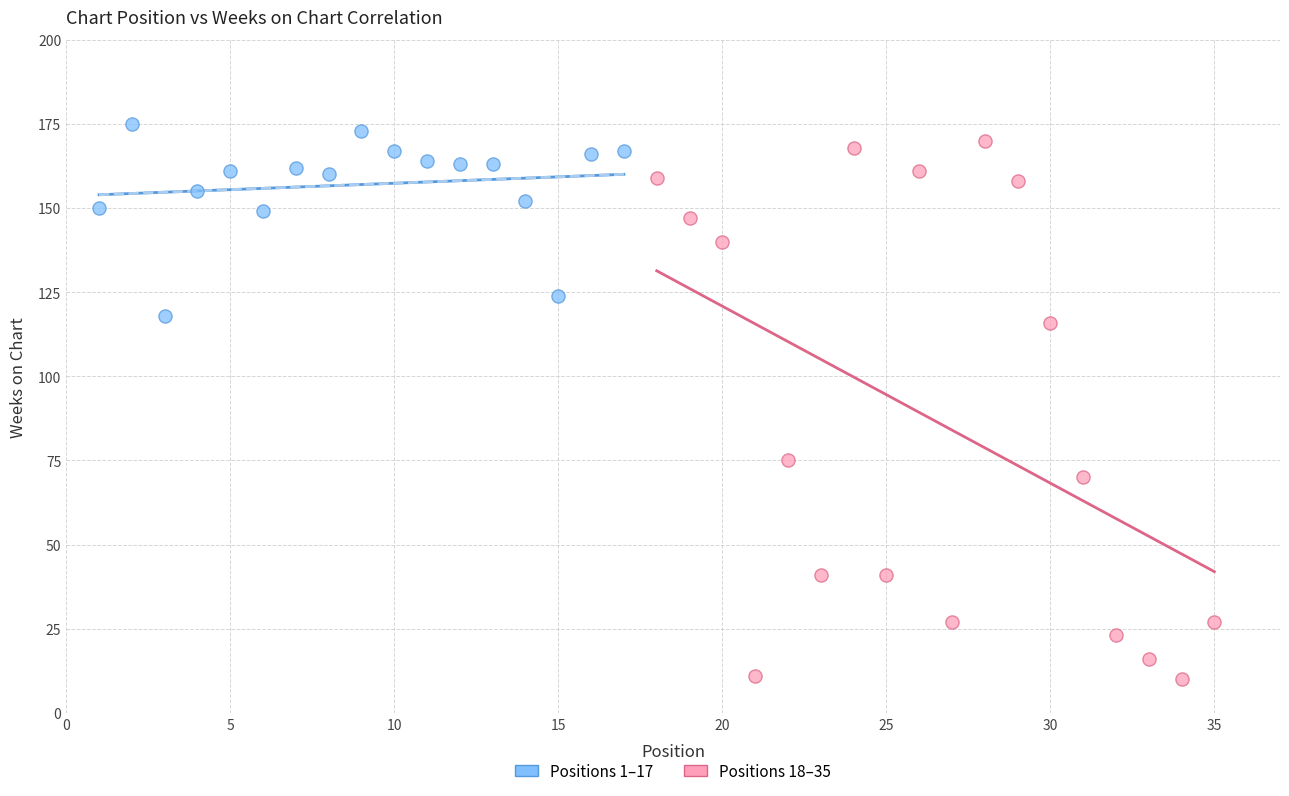

Which series contains the lowest Y value?

Positions 18–35